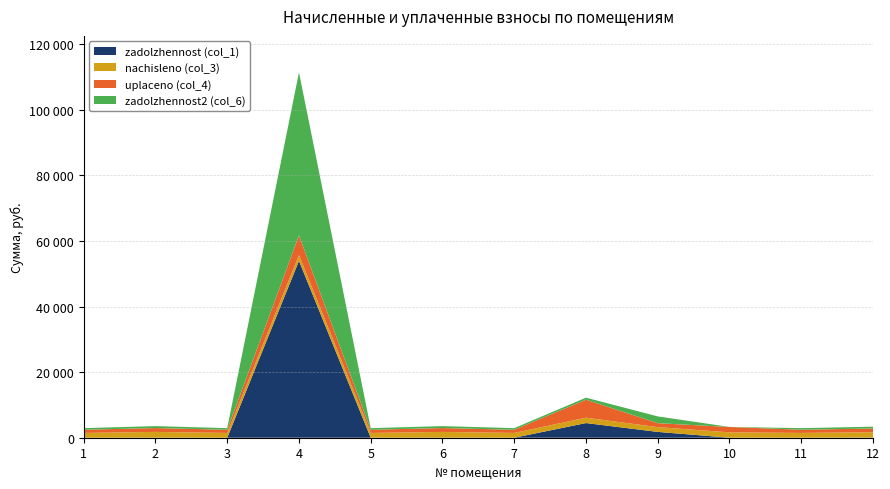

Reading left to right, list all the values displayed in this chart.

zadolzhennost (col_1): 1=0.0	2=0.0	3=0.0	4=53920.0	5=0.0	6=0.0	7=0.0	8=4470.8	9=1776.0	10=7.6	11=0.0	12=47.6
nachisleno (col_3): 1=1459.9	2=1770.4	3=1459.9	4=1770.4	5=1459.9	6=1770.4	7=1462.1	8=1633.9	9=1462.1	10=1633.9	11=1462.1	12=1633.9
uplaceno (col_4): 1=973.3	2=1180.3	3=973.3	4=6000.0	5=973.3	6=1180.3	7=974.8	8=5486.3	9=1200.0	10=1633.9	11=974.8	12=1136.9
zadolzhennost2 (col_6): 1=486.6	2=590.1	3=486.6	4=49690.4	5=486.6	6=590.1	7=487.4	8=618.3	9=2067.1	10=7.6	11=487.4	12=544.6